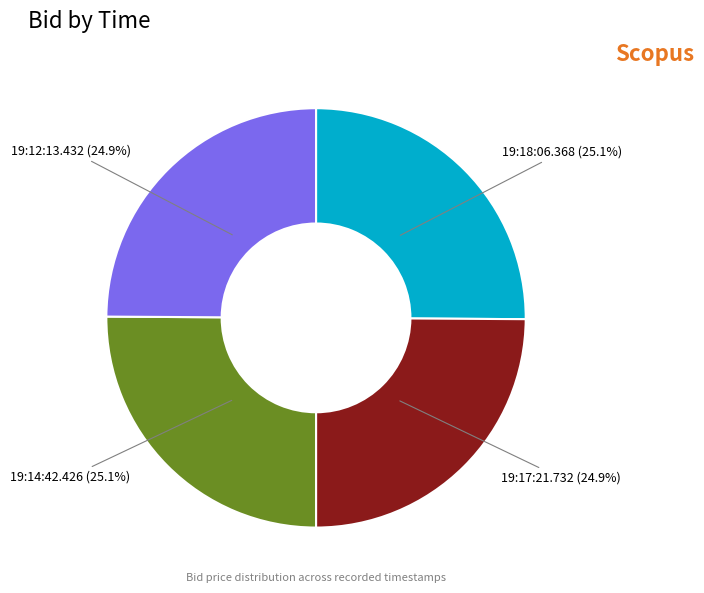

What percentage is NOT represented by 19:17:21.732?

75.1%